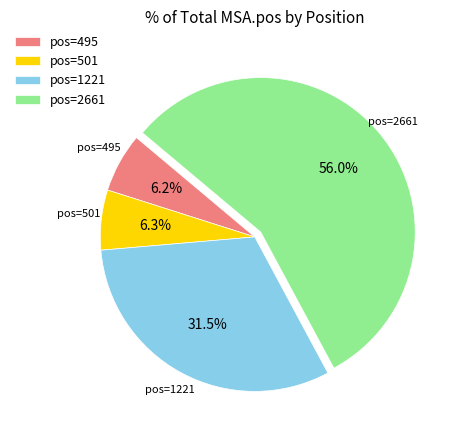

Between pos=495 and pos=2661, which is larger?

pos=2661